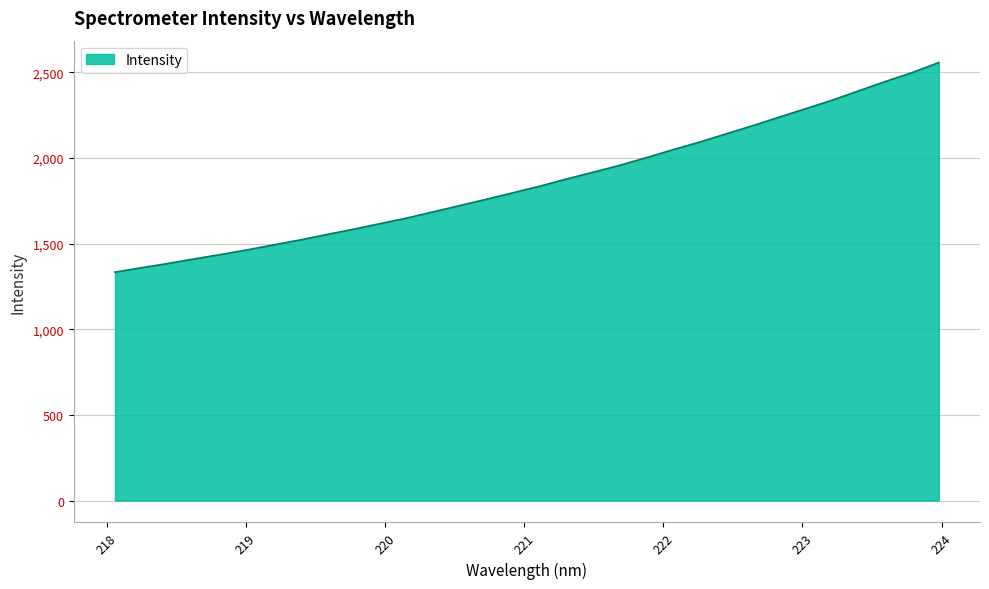

What is the difference between the maximum and minimum values?

1223.6